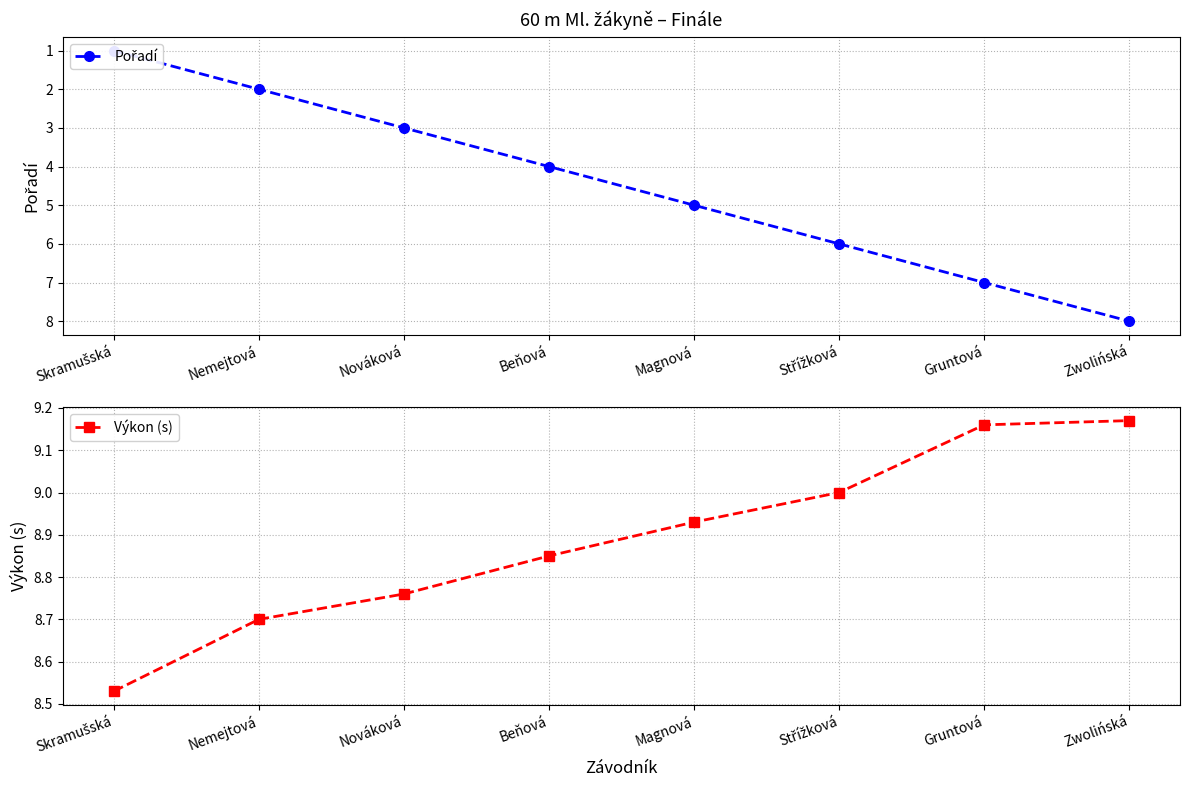

How many distinct data groups are displayed?

2